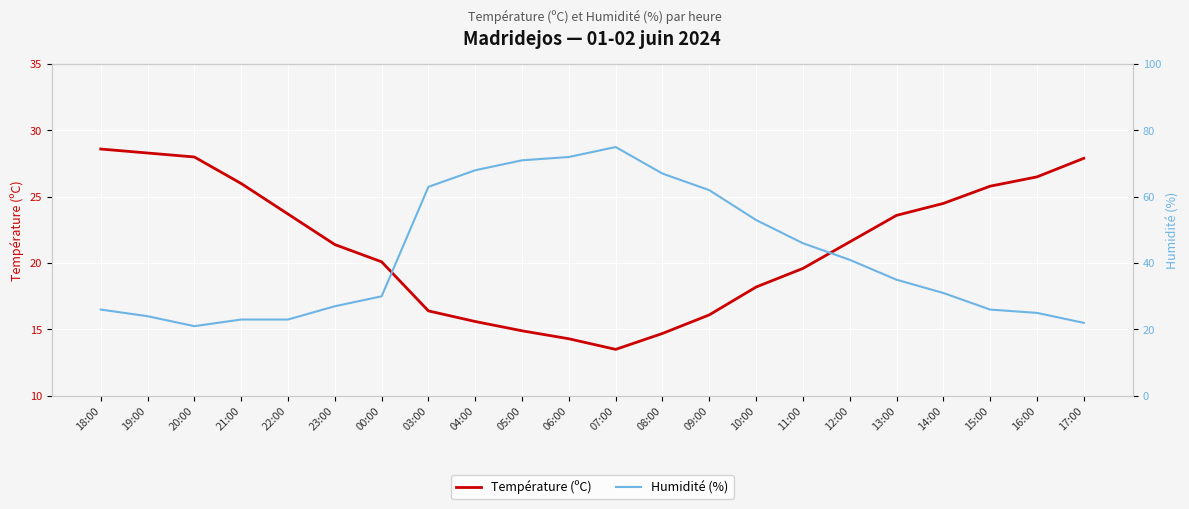

Reading left to right, what are all the values shown in this chart?

Température (ºC): 18:00=28.6	19:00=28.3	20:00=28.0	21:00=26.0	22:00=23.7	23:00=21.4	00:00=20.1	03:00=16.4	04:00=15.6	05:00=14.9	06:00=14.3	07:00=13.5	08:00=14.7	09:00=16.1	10:00=18.2	11:00=19.6	12:00=21.6	13:00=23.6	14:00=24.5	15:00=25.8	16:00=26.5	17:00=27.9
Humidité (%): 18:00=26.0	19:00=24.0	20:00=21.0	21:00=23.0	22:00=23.0	23:00=27.0	00:00=30.0	03:00=63.0	04:00=68.0	05:00=71.0	06:00=72.0	07:00=75.0	08:00=67.0	09:00=62.0	10:00=53.0	11:00=46.0	12:00=41.0	13:00=35.0	14:00=31.0	15:00=26.0	16:00=25.0	17:00=22.0